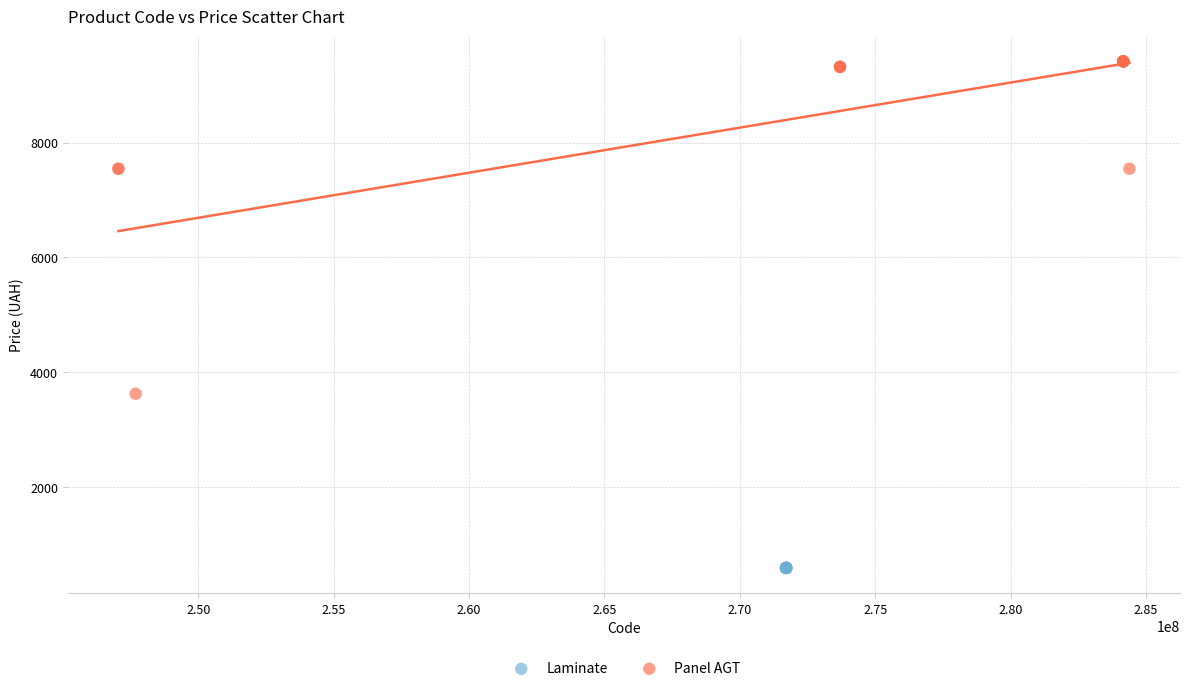

Which series reaches the minimum Y coordinate?

Laminate